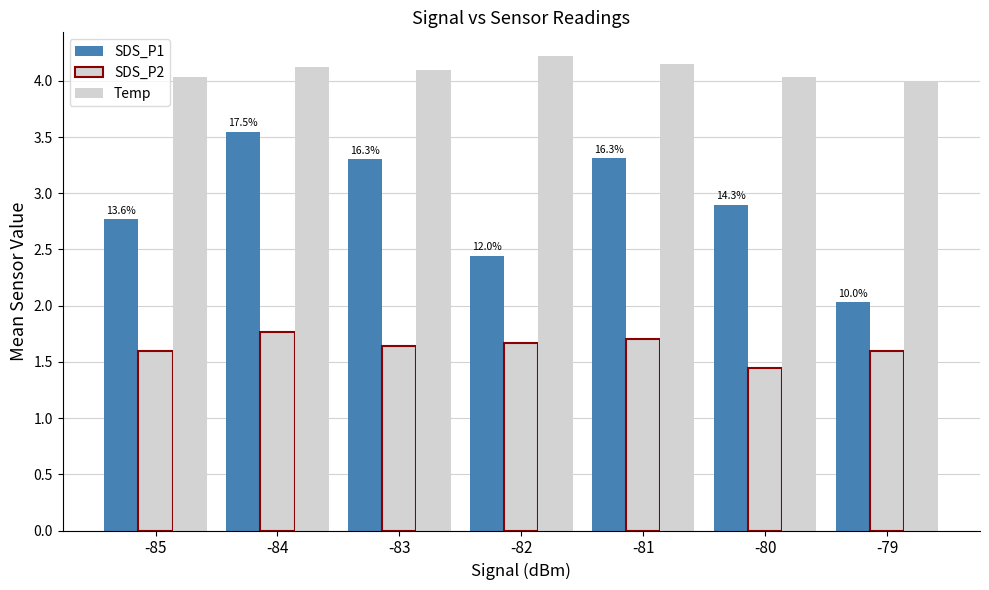

Which has a higher value, -80 or -79?

-80